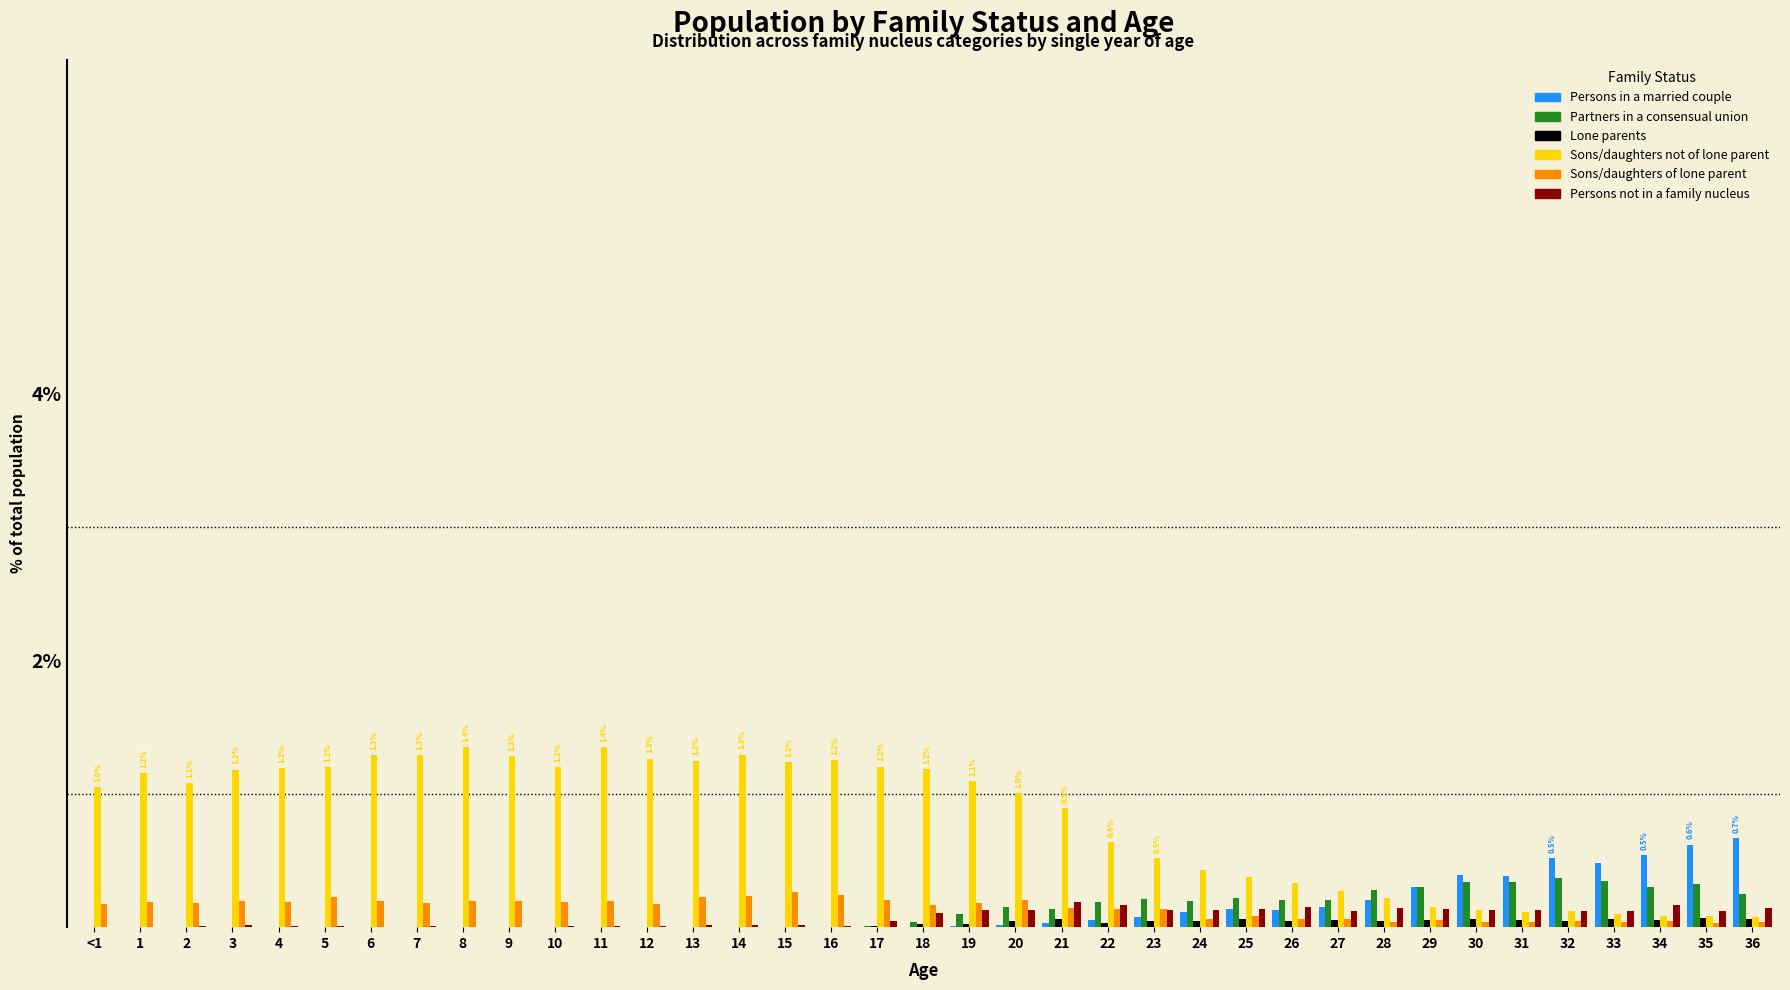

Which series has the largest total across all categories?

Sons/daughters not of lone parent